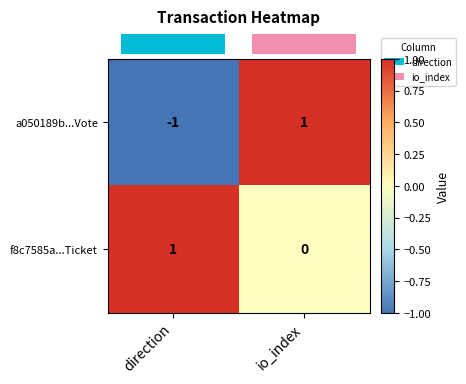

At which category is the sum across all series the highest?

io_index